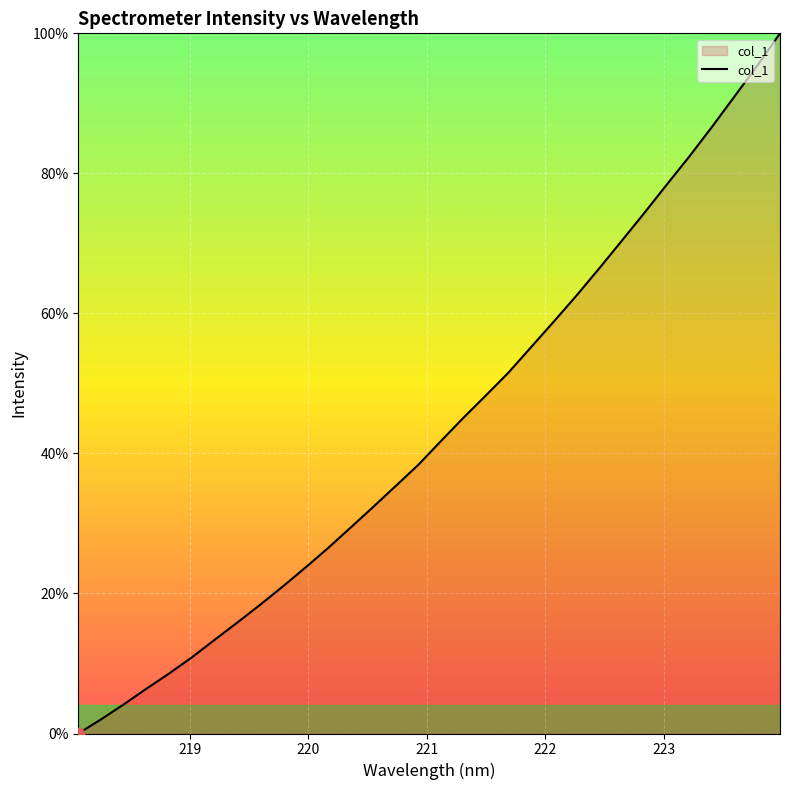

What is the difference between the maximum and minimum values?

100.0